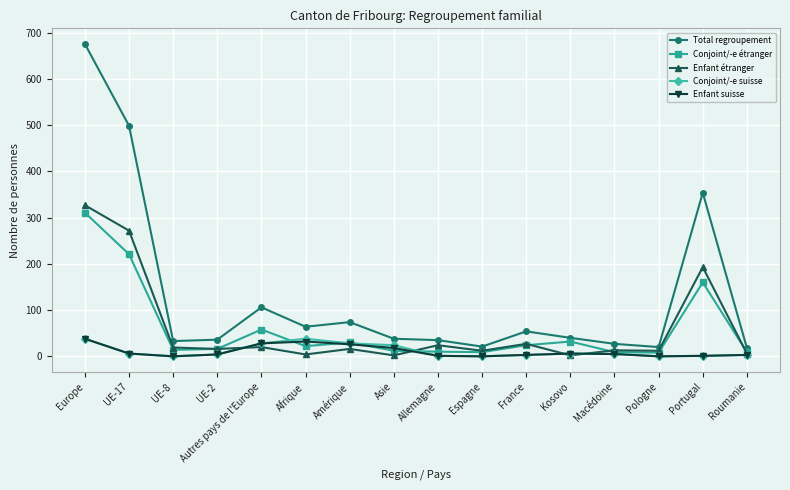

True or false: Enfant étranger has more than 0 interior local peaks.

True